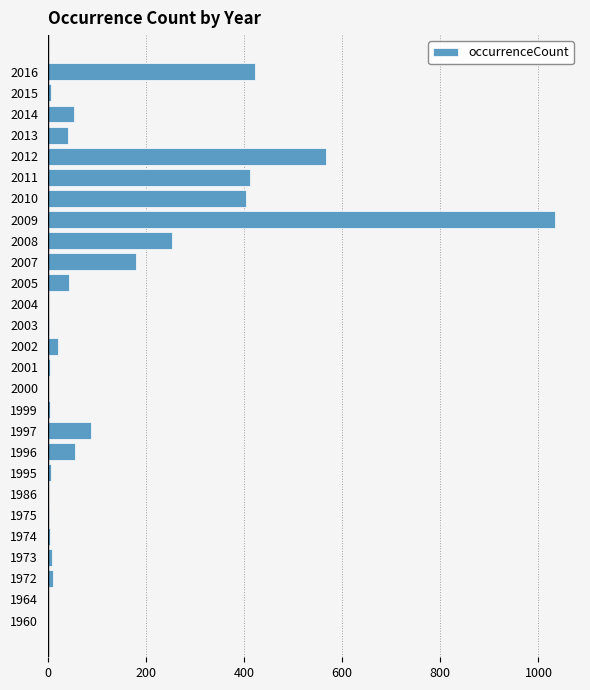

At which label is the value closest to 517?

2012